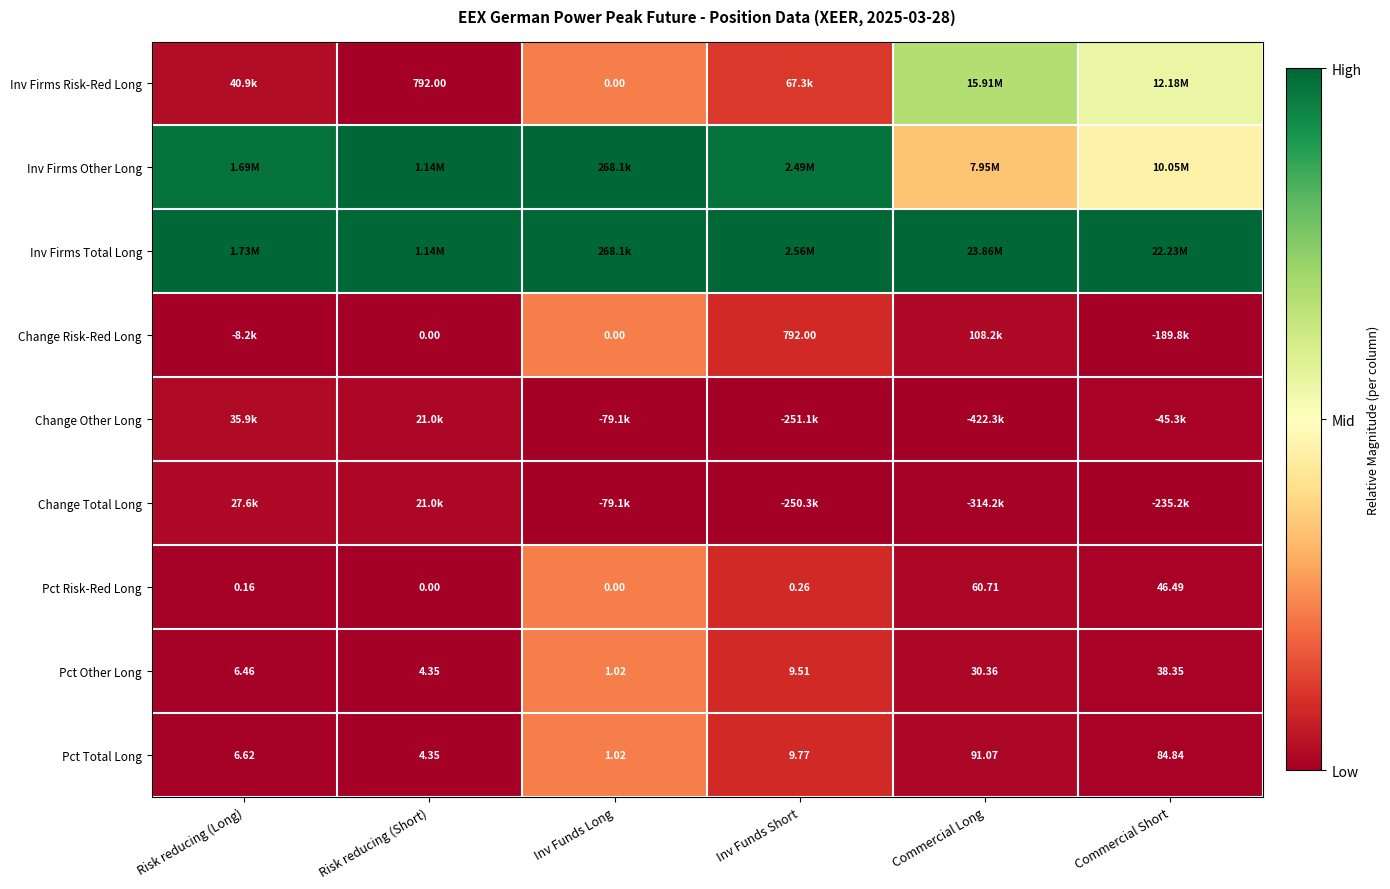

Which category has the lowest value in the Pct Other Long series?

Inv Funds Long